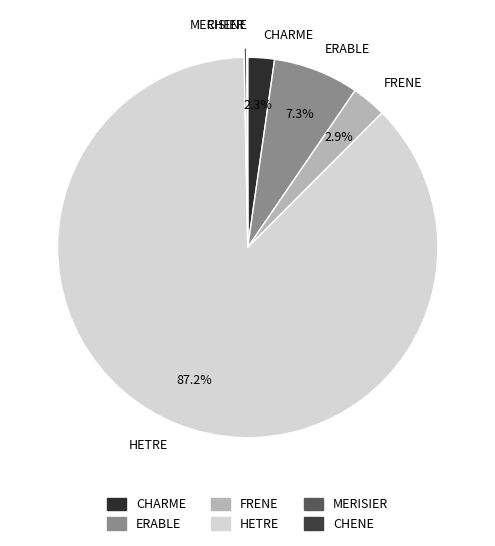

Which slice represents more than half of the pie?

HETRE